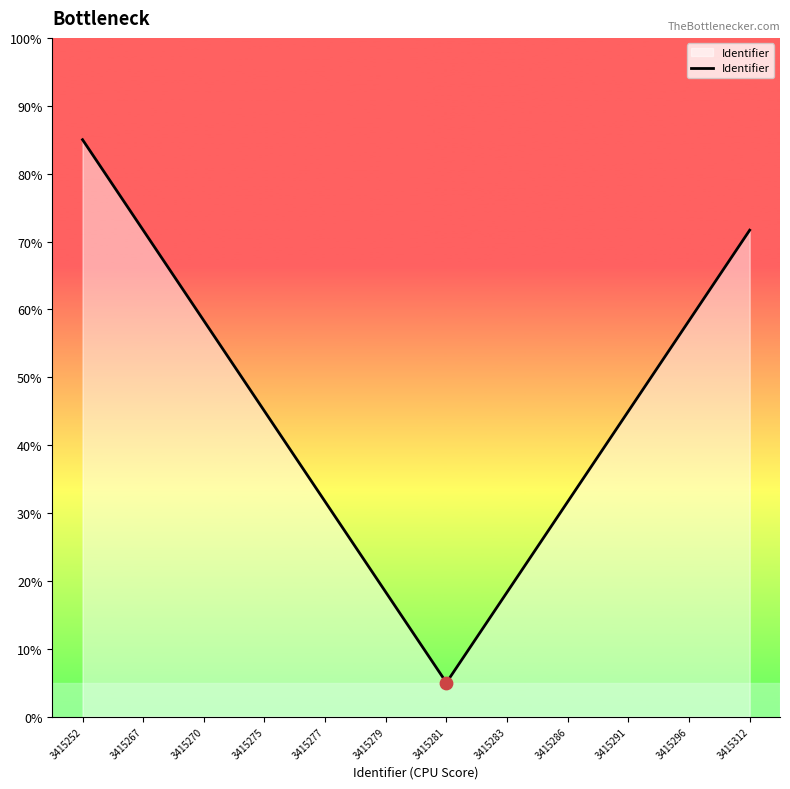

What is the change in value from 3415296 to 3415312?

+13.3